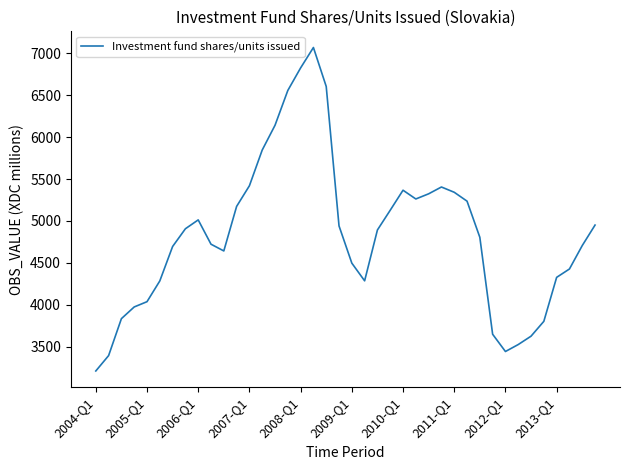

What is the difference between the second highest and minimum values?

3617.2